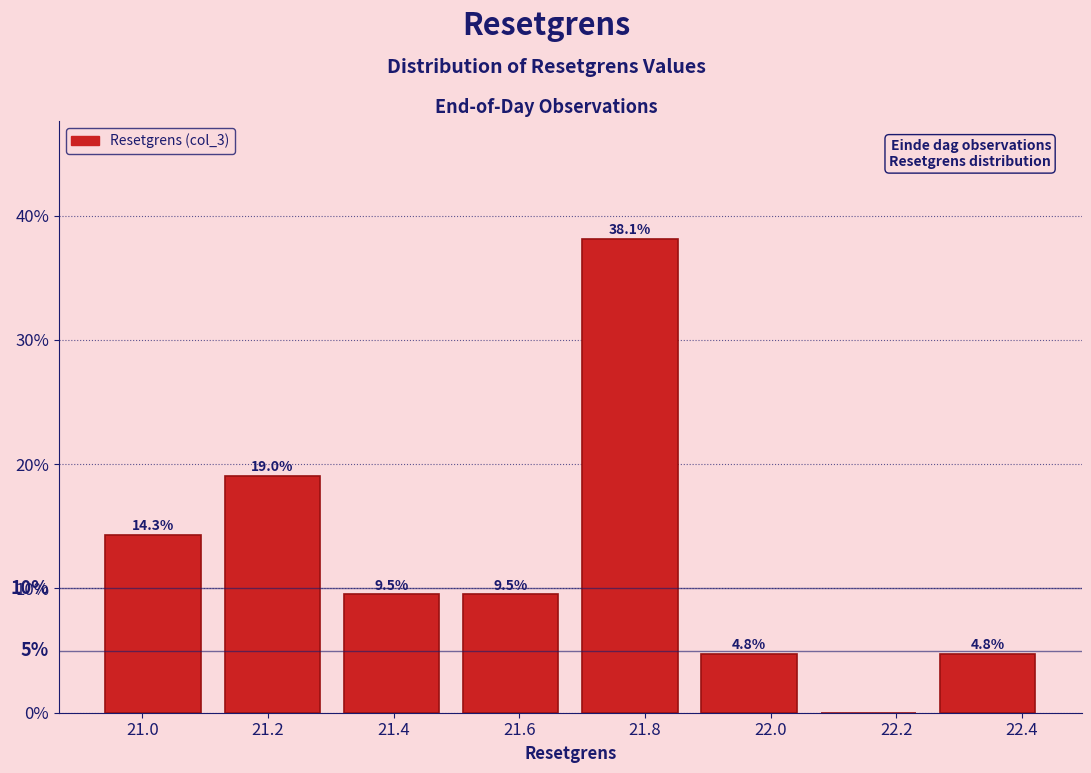

Over which range of the x-axis is the bar tallest?

21.68 to 21.88